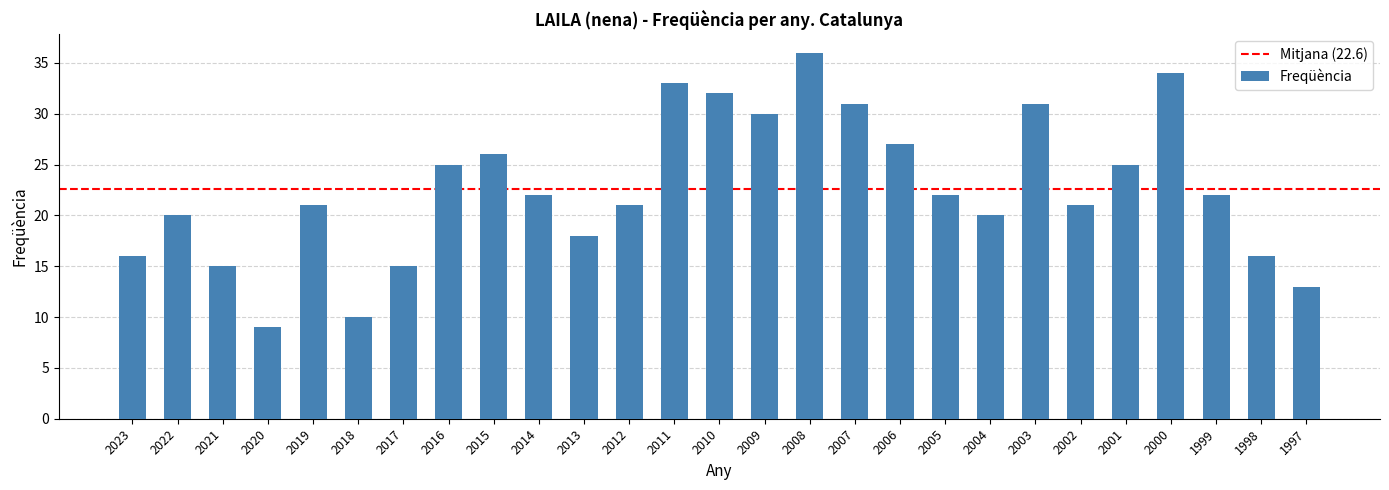

Reading left to right, transcribe all the data shown in this chart.

2023=16	2022=20	2021=15	2020=9	2019=21	2018=10	2017=15	2016=25	2015=26	2014=22	2013=18	2012=21	2011=33	2010=32	2009=30	2008=36	2007=31	2006=27	2005=22	2004=20	2003=31	2002=21	2001=25	2000=34	1999=22	1998=16	1997=13